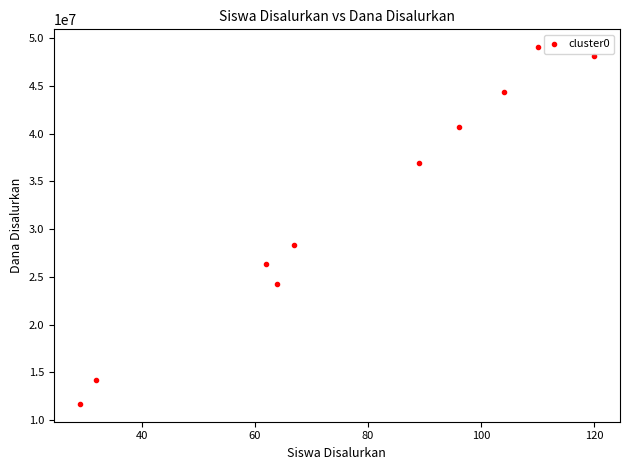

What is the average Y value?

32400000